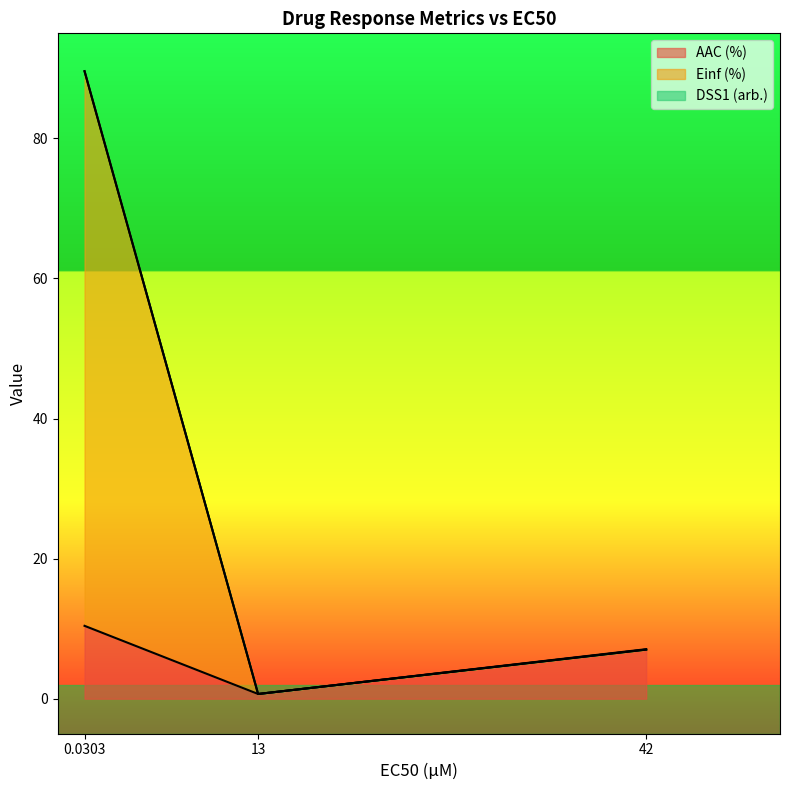

What is the approximate value of Einf (%) at 13?

0.7